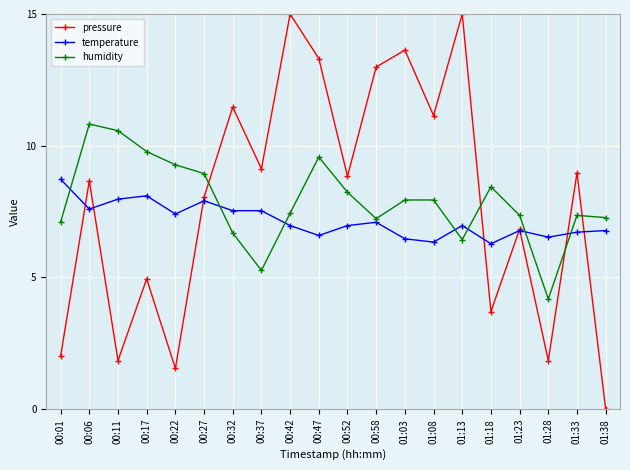

True or false: temperature and pressure intersect in this chart.

True